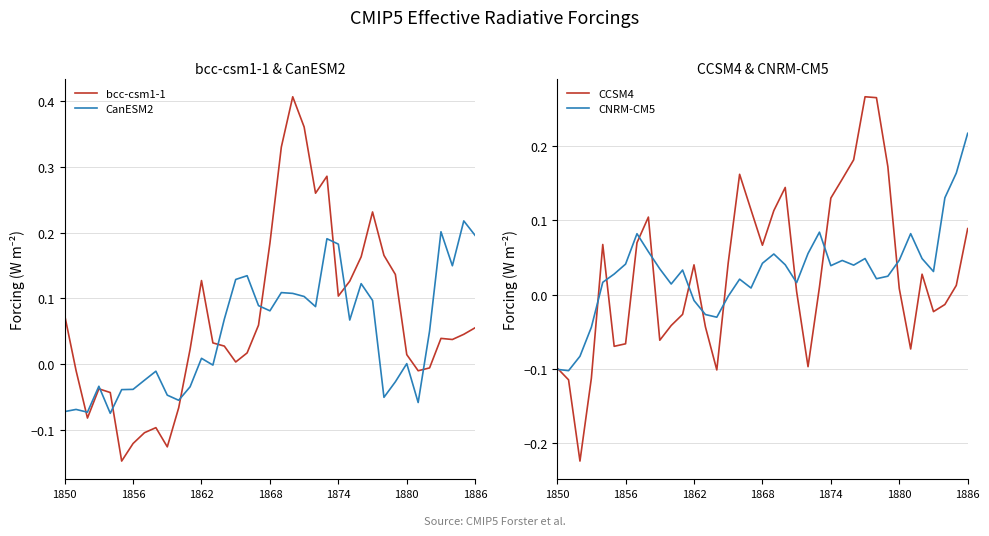

What are all the series names shown in the legend?

bcc-csm1-1, CanESM2, CCSM4, CNRM-CM5